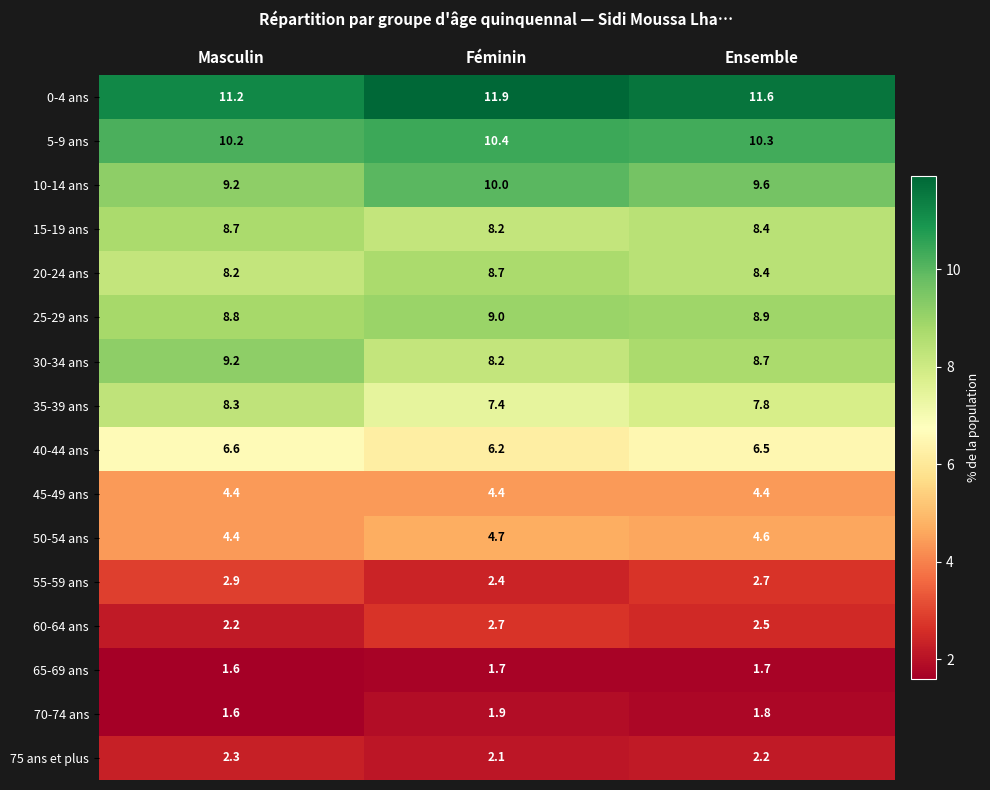

At which category does the chart reach its peak across all series?

Féminin